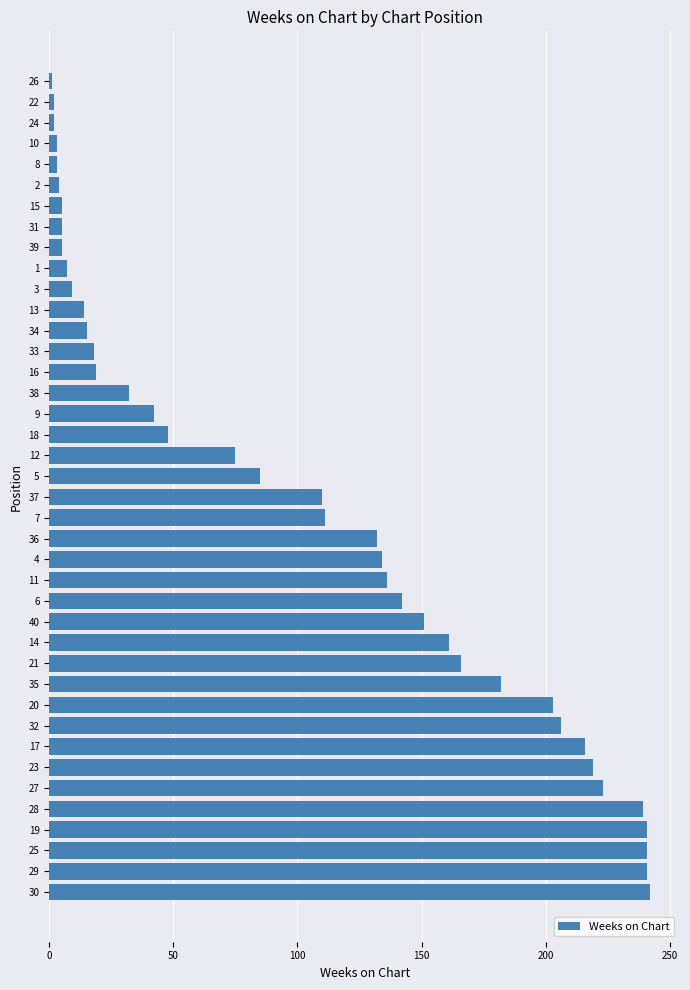

What is the change in value from 20 to 36?

-71